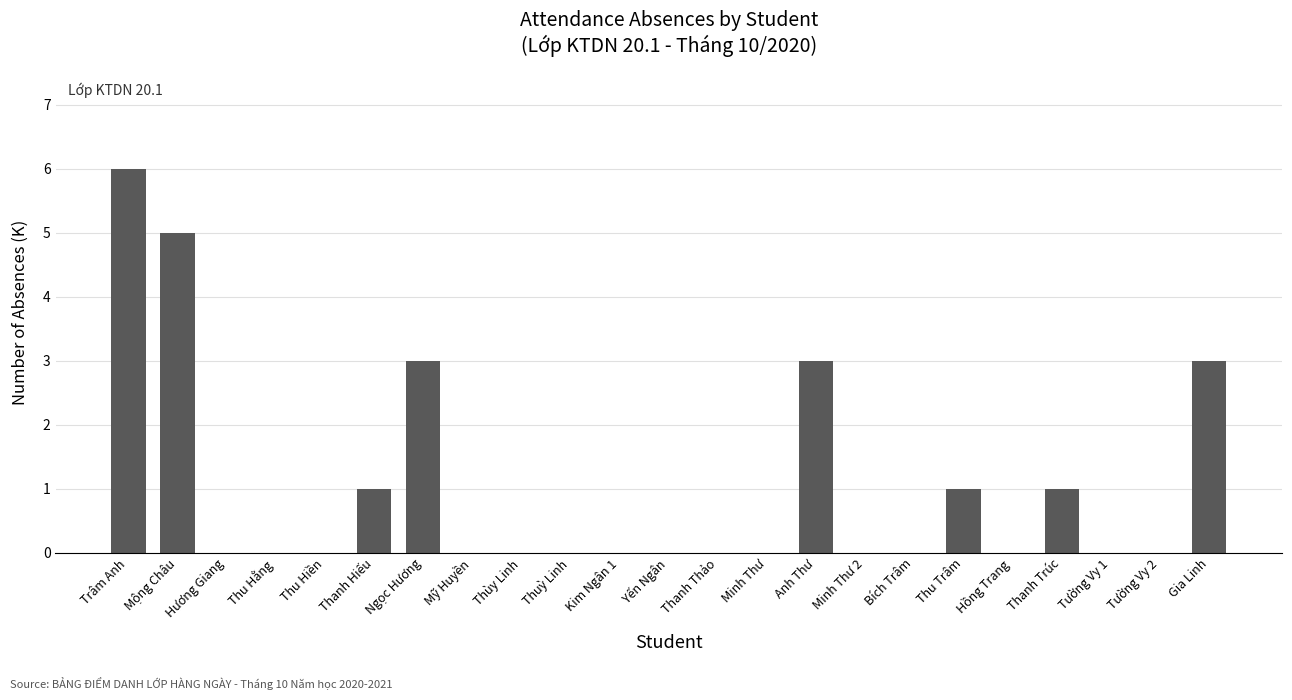

Reading left to right, what are all the values shown in this chart?

Trâm Anh=6	Mộng Châu=5	Hương Giang=0	Thu Hằng=0	Thu Hiền=0	Thanh Hiếu=1	Ngọc Hương=3	Mỹ Huyền=0	Thùy Linh=0	Thuỳ Linh=0	Kim Ngân 1=0	Yến Ngân=0	Thanh Thảo=0	Minh Thư=0	Anh Thư=3	Minh Thư 2=0	Bích Trâm=0	Thu Trâm=1	Hồng Trang=0	Thanh Trúc=1	Tường Vy 1=0	Tường Vy 2=0	Gia Linh=3